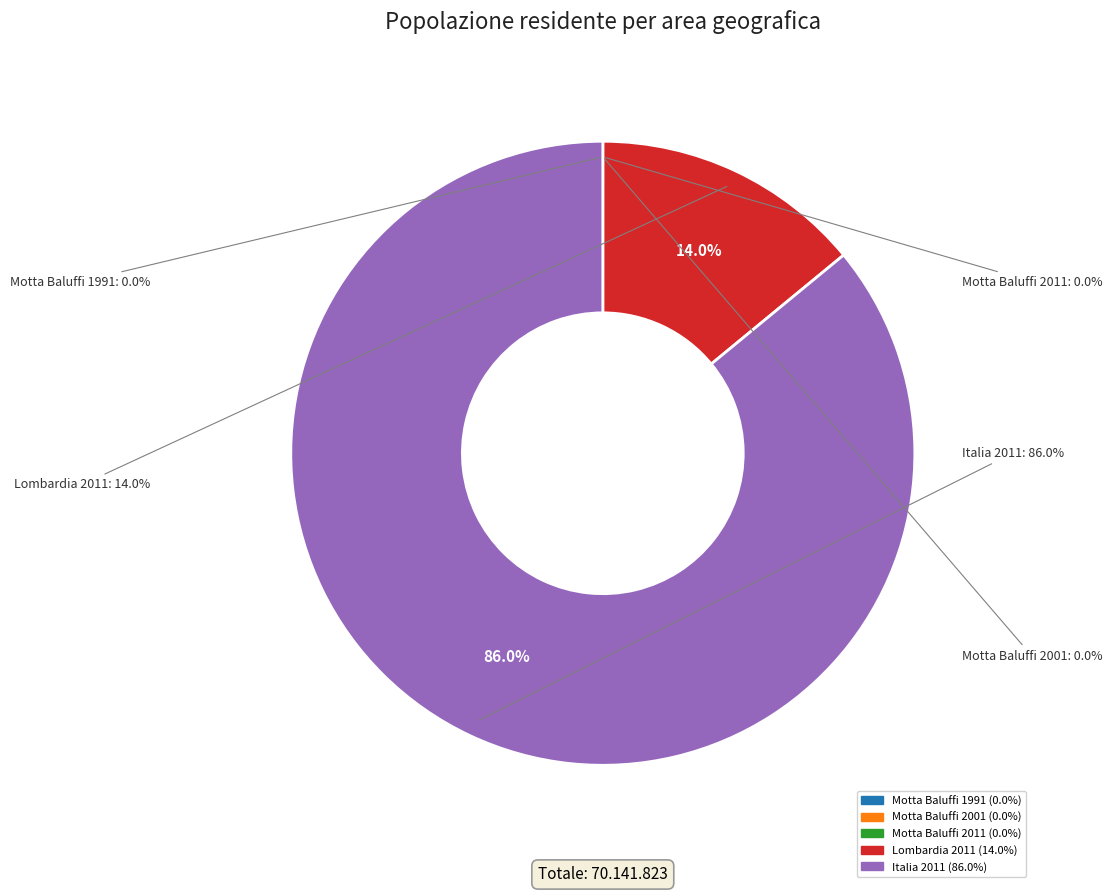

True or false: Motta Baluffi 2001 accounts for 0% of the total.

True